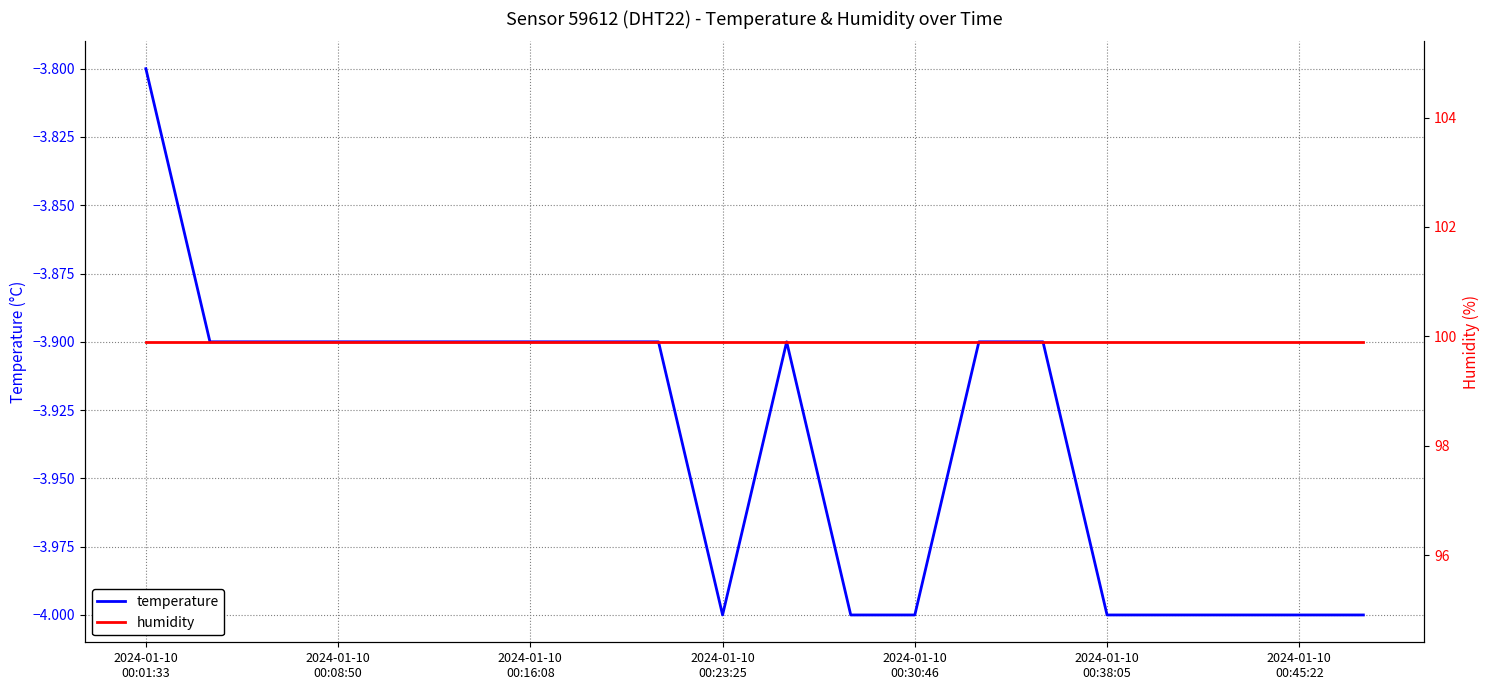

What is the difference between the maximum and minimum values in the temperature series?

0.2